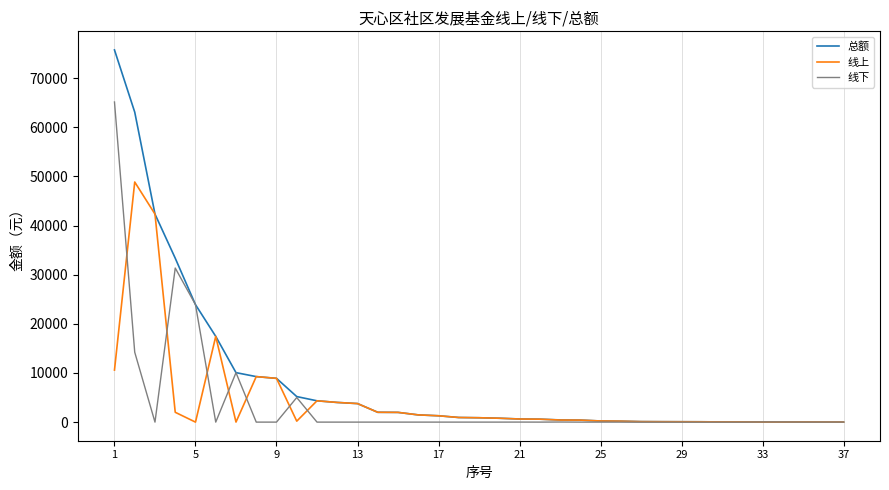

How many lines are shown in the chart?

3